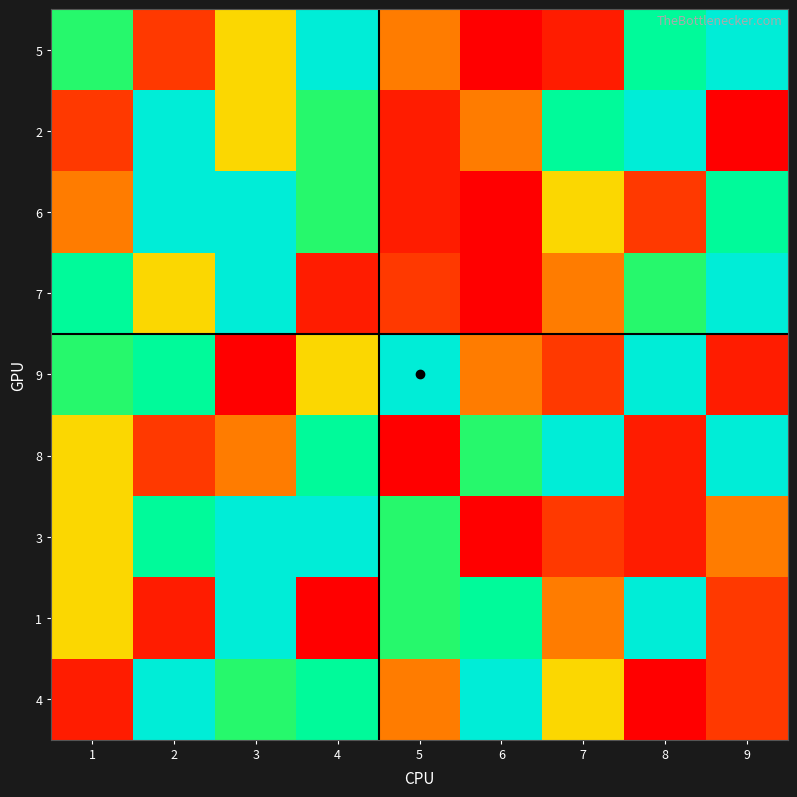

At which category is the sum across all series the highest?

4